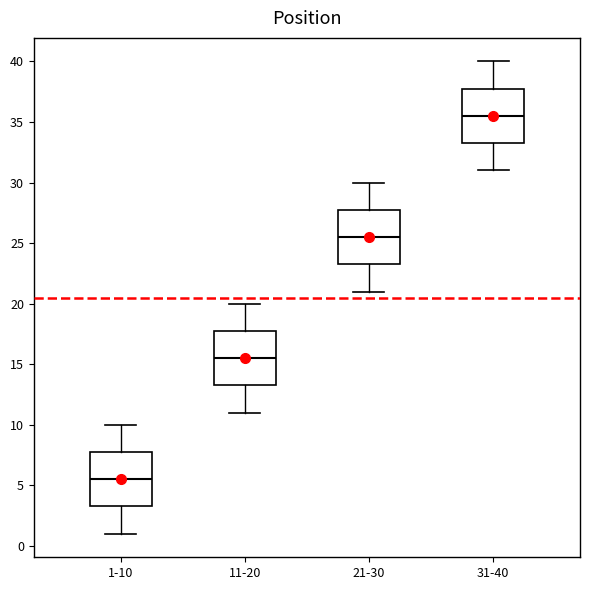

Which box has the highest median line?

31-40